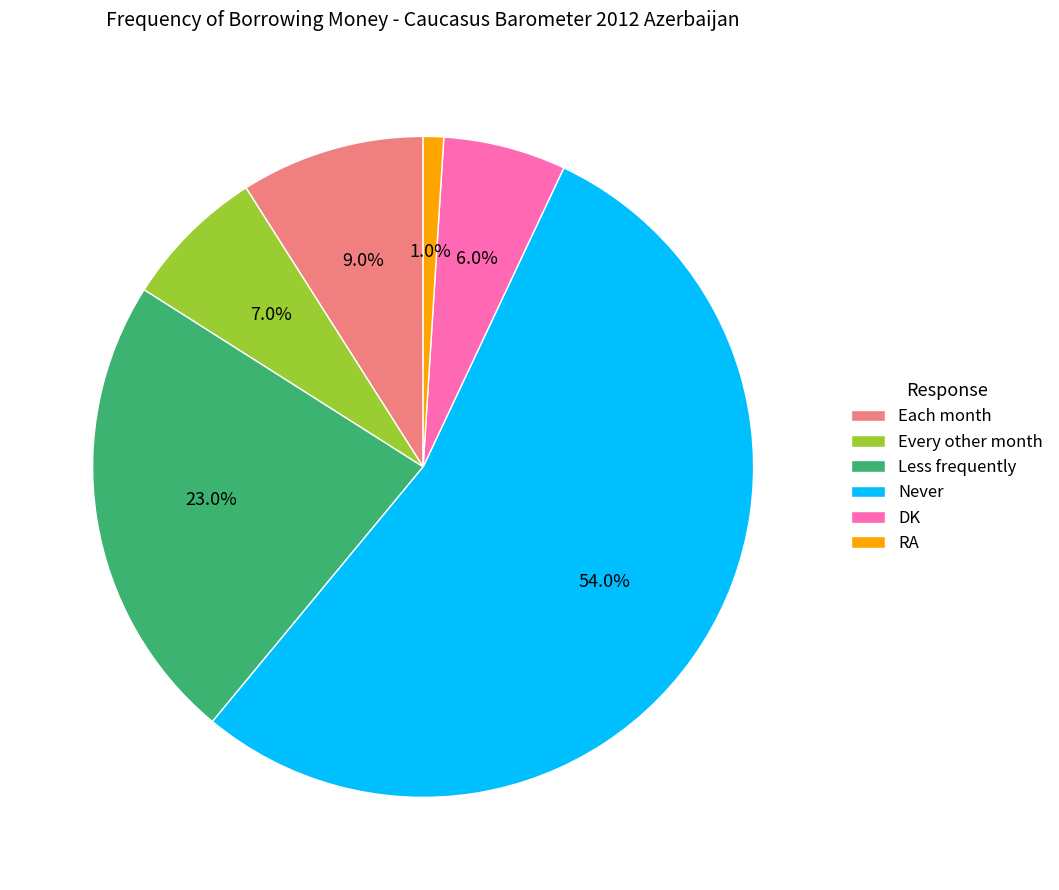

To the nearest percent, what is the combined percentage of Every other month and RA?

8%